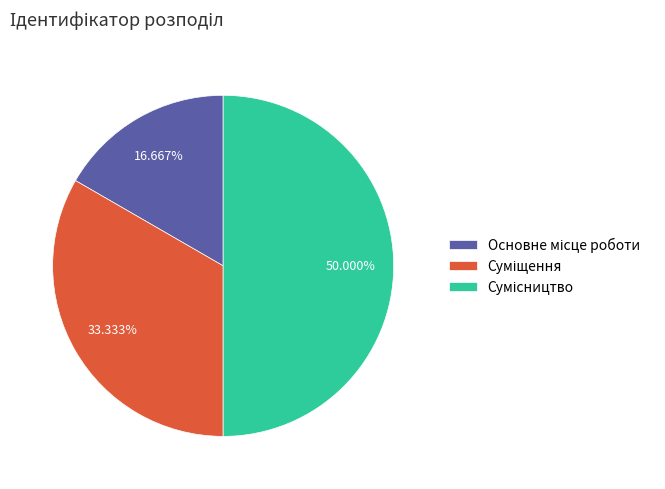

Rank the categories by value from highest to lowest.

Сумісництво, Суміщення, Основне місце роботи